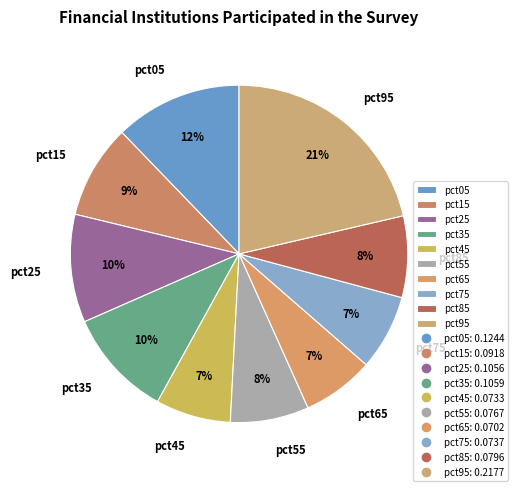

How many segments does this pie chart have?

10